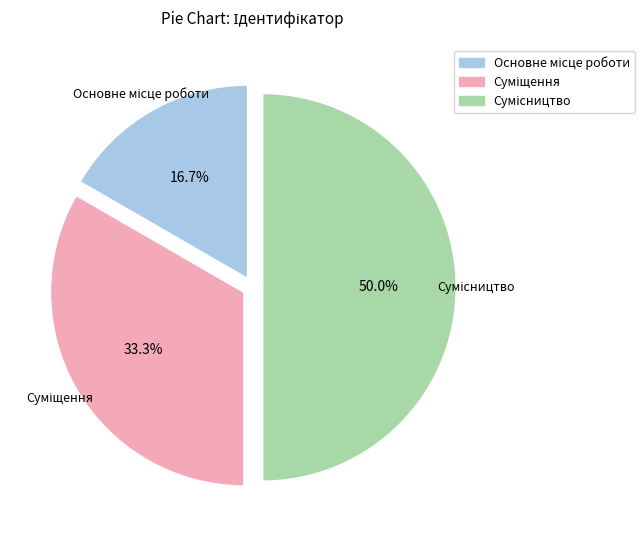

How many segments does this pie chart have?

3